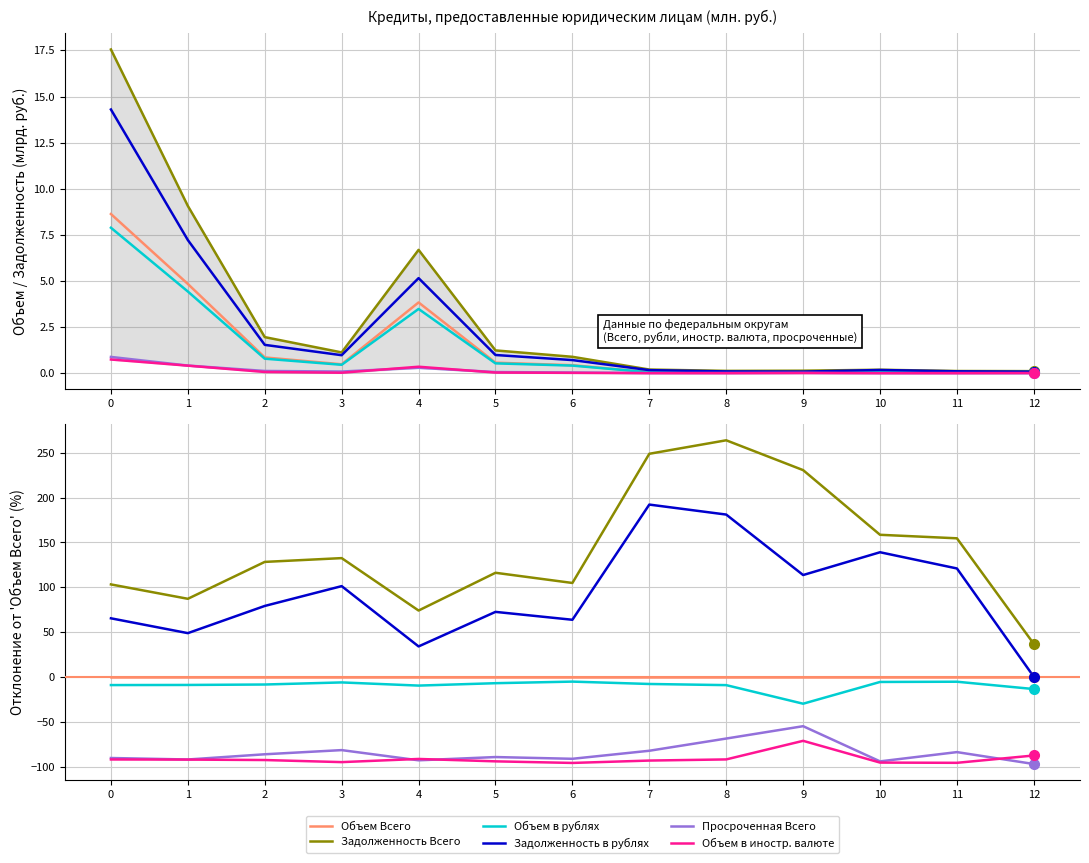

True or false: Объем в иностр. валюте has a value of -20.1 at 7.

False